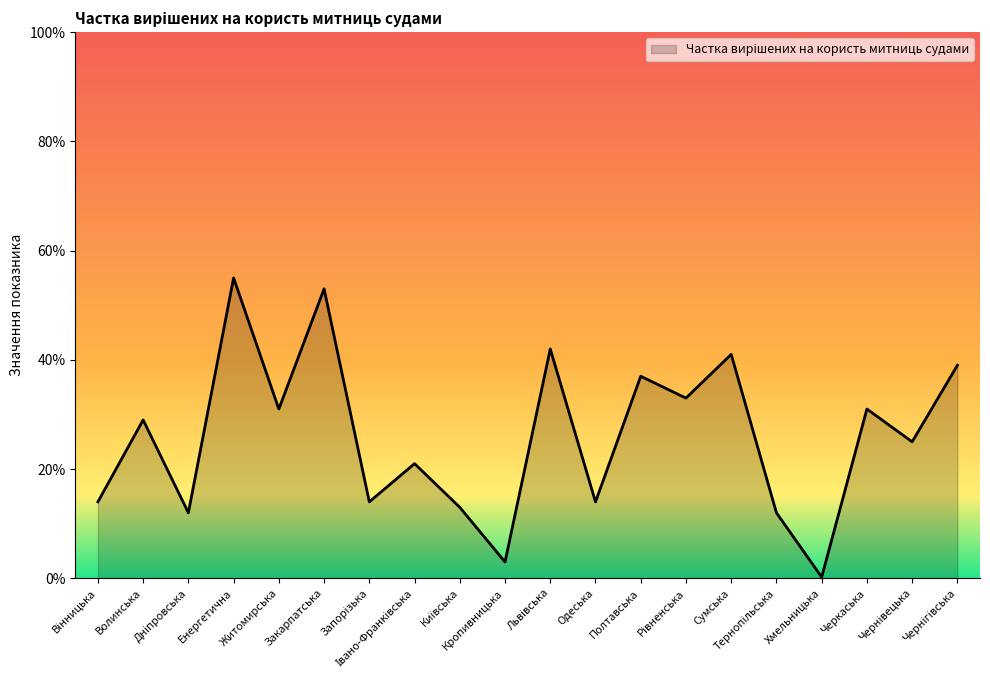

Between Кропивницька and Чернівецька, which is larger?

Чернівецька